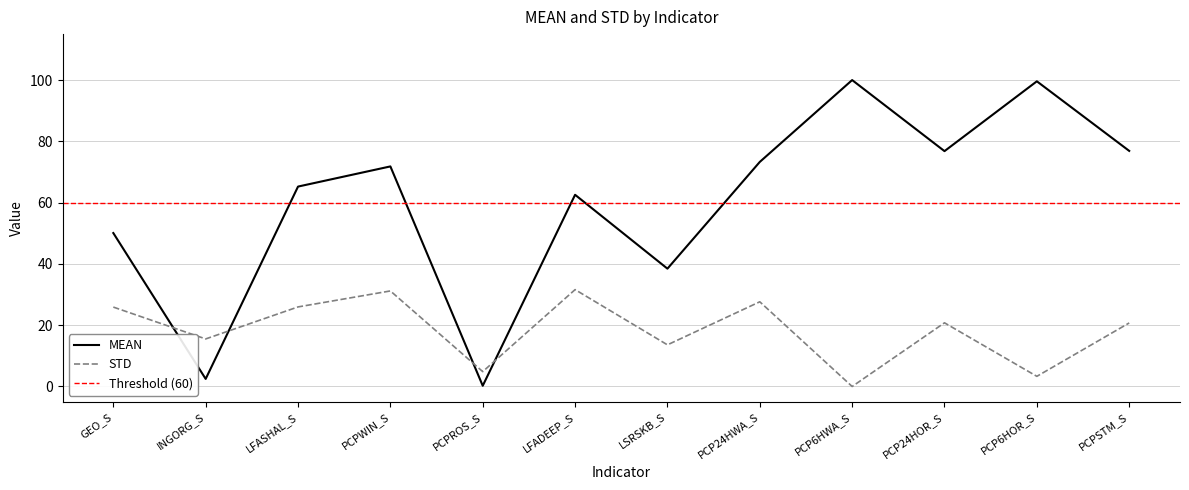

Reading left to right, extract all data points from this chart.

MEAN: 50.1	2.5	65.2	71.8	0.2	62.6	38.5	73.3	100.0	76.8	99.6	76.9
STD: 25.9	15.5	26.0	31.2	4.9	31.6	13.6	27.6	0.0	20.8	3.3	20.7